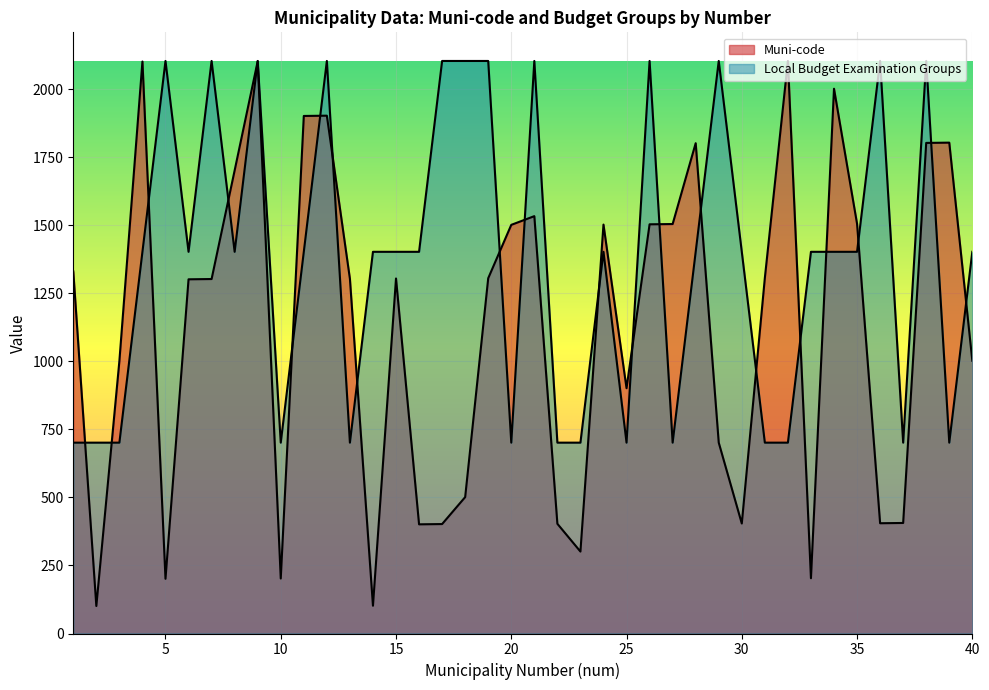

The value of Muni-code at 22 is 195. True or false?

False